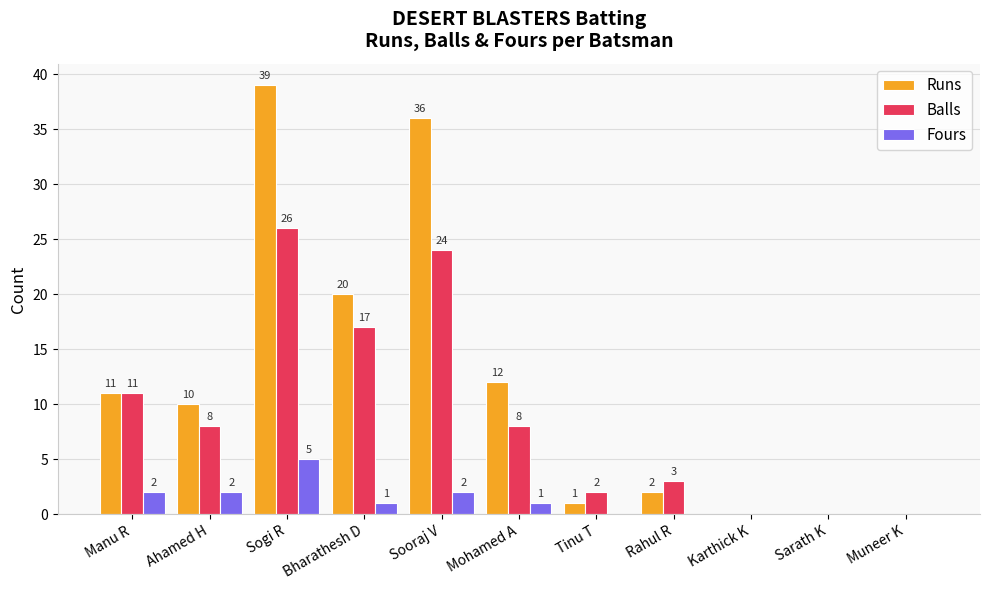

Does the chart contain stacked bars?

No